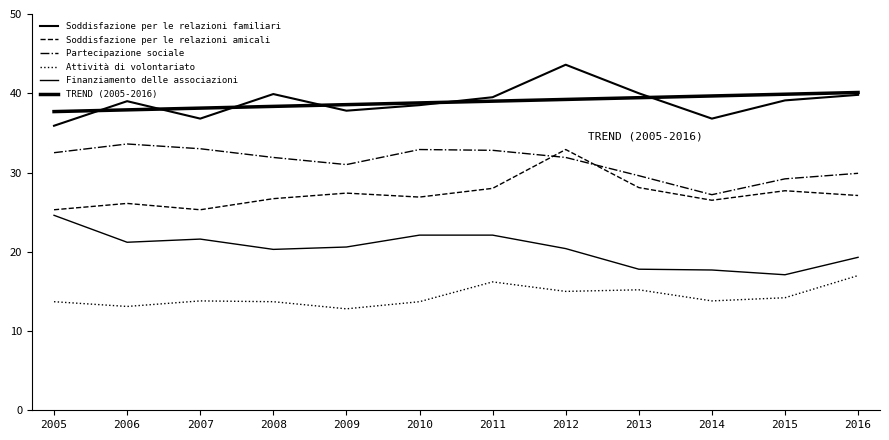

Where is Soddisfazione per le relazioni familiari nearest to the value 39?

2006